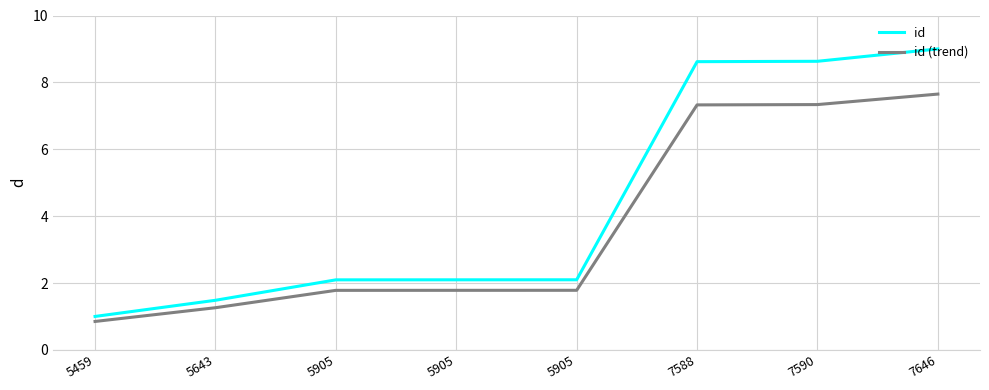

Which series has the widest spread of values?

id